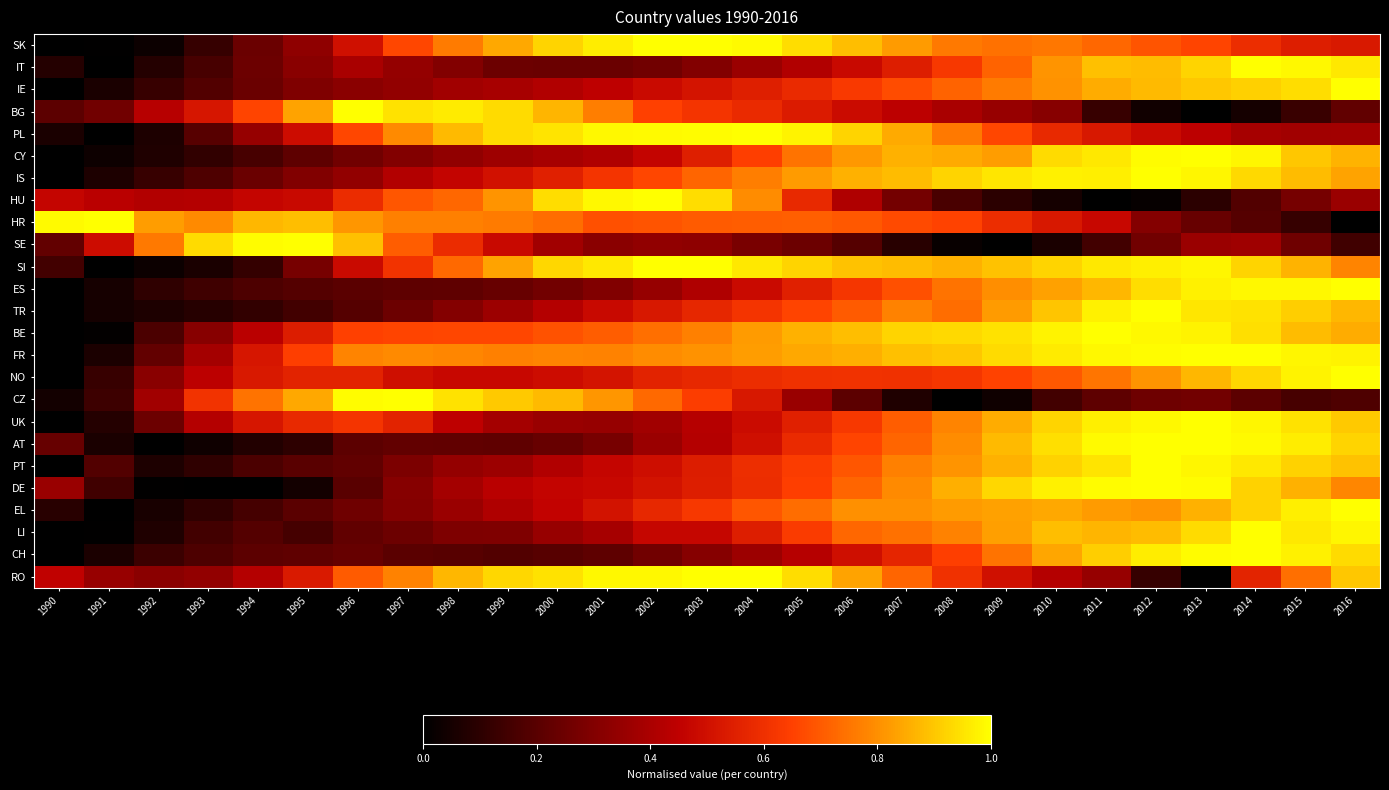

Reading left to right, list all the values displayed in this chart.

SK: 1990=0.0	1991=0.0	1992=0.0	1993=0.1	1994=0.2	1995=0.3	1996=0.5	1997=0.7	1998=0.8	1999=0.8	2000=0.9	2001=1.0	2002=1.0	2003=1.0	2004=1.0	2005=0.9	2006=0.9	2007=0.8	2008=0.8	2009=0.7	2010=0.8	2011=0.7	2012=0.7	2013=0.7	2014=0.6	2015=0.5	2016=0.5
IT: 1990=0.1	1991=0.0	1992=0.1	1993=0.2	1994=0.2	1995=0.3	1996=0.4	1997=0.3	1998=0.3	1999=0.2	2000=0.2	2001=0.2	2002=0.3	2003=0.3	2004=0.4	2005=0.4	2006=0.5	2007=0.5	2008=0.6	2009=0.7	2010=0.8	2011=0.9	2012=0.9	2013=0.9	2014=1.0	2015=1.0	2016=1.0
IE: 1990=0.0	1991=0.1	1992=0.1	1993=0.2	1994=0.2	1995=0.3	1996=0.3	1997=0.3	1998=0.4	1999=0.4	2000=0.4	2001=0.4	2002=0.5	2003=0.5	2004=0.5	2005=0.6	2006=0.6	2007=0.7	2008=0.7	2009=0.8	2010=0.8	2011=0.9	2012=0.9	2013=0.9	2014=0.9	2015=0.9	2016=1.0
BG: 1990=0.2	1991=0.3	1992=0.4	1993=0.5	1994=0.7	1995=0.8	1996=1.0	1997=0.9	1998=1.0	1999=0.9	2000=0.9	2001=0.8	2002=0.6	2003=0.6	2004=0.6	2005=0.5	2006=0.5	2007=0.4	2008=0.4	2009=0.4	2010=0.3	2011=0.1	2012=0.0	2013=0.0	2014=0.0	2015=0.1	2016=0.2
PL: 1990=0.1	1991=0.0	1992=0.1	1993=0.2	1994=0.3	1995=0.5	1996=0.7	1997=0.8	1998=0.9	1999=0.9	2000=1.0	2001=1.0	2002=1.0	2003=1.0	2004=1.0	2005=1.0	2006=0.9	2007=0.8	2008=0.8	2009=0.7	2010=0.6	2011=0.5	2012=0.5	2013=0.4	2014=0.4	2015=0.4	2016=0.4
CY: 1990=0.0	1991=0.0	1992=0.1	1993=0.1	1994=0.2	1995=0.2	1996=0.3	1997=0.3	1998=0.3	1999=0.4	2000=0.4	2001=0.4	2002=0.5	2003=0.5	2004=0.6	2005=0.7	2006=0.8	2007=0.9	2008=0.8	2009=0.8	2010=0.9	2011=1.0	2012=1.0	2013=1.0	2014=1.0	2015=0.9	2016=0.9
IS: 1990=0.0	1991=0.1	1992=0.1	1993=0.2	1994=0.2	1995=0.3	1996=0.3	1997=0.4	1998=0.5	1999=0.5	2000=0.6	2001=0.6	2002=0.7	2003=0.7	2004=0.8	2005=0.8	2006=0.9	2007=0.9	2008=0.9	2009=1.0	2010=1.0	2011=1.0	2012=1.0	2013=1.0	2014=0.9	2015=0.9	2016=0.8
HU: 1990=0.5	1991=0.4	1992=0.4	1993=0.4	1994=0.5	1995=0.5	1996=0.6	1997=0.7	1998=0.7	1999=0.8	2000=0.9	2001=1.0	2002=1.0	2003=0.9	2004=0.8	2005=0.6	2006=0.4	2007=0.3	2008=0.2	2009=0.1	2010=0.0	2011=0.0	2012=0.0	2013=0.1	2014=0.2	2015=0.3	2016=0.4
HR: 1990=1.0	1991=1.0	1992=0.8	1993=0.8	1994=0.9	1995=0.9	1996=0.8	1997=0.8	1998=0.8	1999=0.8	2000=0.7	2001=0.7	2002=0.7	2003=0.7	2004=0.7	2005=0.7	2006=0.7	2007=0.7	2008=0.7	2009=0.6	2010=0.5	2011=0.5	2012=0.3	2013=0.2	2014=0.2	2015=0.1	2016=0.0
SE: 1990=0.2	1991=0.5	1992=0.8	1993=0.9	1994=1.0	1995=1.0	1996=0.9	1997=0.7	1998=0.6	1999=0.5	2000=0.4	2001=0.3	2002=0.3	2003=0.3	2004=0.3	2005=0.2	2006=0.2	2007=0.1	2008=0.0	2009=0.0	2010=0.1	2011=0.2	2012=0.3	2013=0.4	2014=0.4	2015=0.3	2016=0.1
SI: 1990=0.2	1991=0.0	1992=0.0	1993=0.1	1994=0.1	1995=0.3	1996=0.5	1997=0.6	1998=0.7	1999=0.8	2000=0.9	2001=1.0	2002=1.0	2003=1.0	2004=1.0	2005=0.9	2006=0.9	2007=0.9	2008=0.9	2009=0.9	2010=0.9	2011=1.0	2012=1.0	2013=1.0	2014=0.9	2015=0.9	2016=0.8
ES: 1990=0.0	1991=0.1	1992=0.1	1993=0.1	1994=0.2	1995=0.2	1996=0.2	1997=0.2	1998=0.2	1999=0.2	2000=0.3	2001=0.3	2002=0.3	2003=0.4	2004=0.5	2005=0.6	2006=0.6	2007=0.7	2008=0.7	2009=0.8	2010=0.8	2011=0.9	2012=0.9	2013=1.0	2014=1.0	2015=1.0	2016=1.0
TR: 1990=0.0	1991=0.0	1992=0.1	1993=0.1	1994=0.1	1995=0.2	1996=0.2	1997=0.2	1998=0.3	1999=0.4	2000=0.4	2001=0.5	2002=0.5	2003=0.6	2004=0.6	2005=0.7	2006=0.7	2007=0.8	2008=0.7	2009=0.8	2010=0.9	2011=1.0	2012=1.0	2013=1.0	2014=0.9	2015=0.9	2016=0.9
BE: 1990=0.0	1991=0.0	1992=0.2	1993=0.3	1994=0.4	1995=0.5	1996=0.6	1997=0.7	1998=0.7	1999=0.7	2000=0.7	2001=0.7	2002=0.7	2003=0.8	2004=0.8	2005=0.9	2006=0.9	2007=0.9	2008=0.9	2009=0.9	2010=1.0	2011=1.0	2012=1.0	2013=1.0	2014=0.9	2015=0.9	2016=0.9
FR: 1990=0.0	1991=0.1	1992=0.2	1993=0.4	1994=0.5	1995=0.6	1996=0.8	1997=0.8	1998=0.8	1999=0.8	2000=0.8	2001=0.8	2002=0.8	2003=0.8	2004=0.8	2005=0.8	2006=0.9	2007=0.9	2008=0.9	2009=0.9	2010=1.0	2011=1.0	2012=1.0	2013=1.0	2014=1.0	2015=1.0	2016=1.0
NO: 1990=0.0	1991=0.1	1992=0.3	1993=0.4	1994=0.5	1995=0.6	1996=0.6	1997=0.5	1998=0.5	1999=0.5	2000=0.5	2001=0.5	2002=0.6	2003=0.6	2004=0.6	2005=0.6	2006=0.6	2007=0.6	2008=0.6	2009=0.7	2010=0.7	2011=0.8	2012=0.8	2013=0.9	2014=0.9	2015=1.0	2016=1.0
CZ: 1990=0.0	1991=0.1	1992=0.4	1993=0.6	1994=0.7	1995=0.8	1996=1.0	1997=1.0	1998=0.9	1999=0.9	2000=0.9	2001=0.8	2002=0.7	2003=0.6	2004=0.5	2005=0.4	2006=0.2	2007=0.1	2008=0.0	2009=0.0	2010=0.2	2011=0.2	2012=0.3	2013=0.3	2014=0.2	2015=0.2	2016=0.2
UK: 1990=0.0	1991=0.1	1992=0.2	1993=0.4	1994=0.5	1995=0.6	1996=0.6	1997=0.6	1998=0.4	1999=0.4	2000=0.4	2001=0.3	2002=0.4	2003=0.4	2004=0.5	2005=0.6	2006=0.6	2007=0.7	2008=0.8	2009=0.9	2010=0.9	2011=1.0	2012=1.0	2013=1.0	2014=1.0	2015=0.9	2016=0.9
AT: 1990=0.2	1991=0.1	1992=0.0	1993=0.0	1994=0.1	1995=0.1	1996=0.2	1997=0.2	1998=0.2	1999=0.2	2000=0.2	2001=0.3	2002=0.4	2003=0.4	2004=0.5	2005=0.6	2006=0.7	2007=0.7	2008=0.8	2009=0.9	2010=0.9	2011=1.0	2012=1.0	2013=1.0	2014=1.0	2015=1.0	2016=0.9
PT: 1990=0.0	1991=0.2	1992=0.1	1993=0.1	1994=0.2	1995=0.2	1996=0.2	1997=0.3	1998=0.3	1999=0.4	2000=0.4	2001=0.5	2002=0.5	2003=0.5	2004=0.6	2005=0.6	2006=0.7	2007=0.8	2008=0.8	2009=0.9	2010=0.9	2011=0.9	2012=1.0	2013=1.0	2014=1.0	2015=0.9	2016=0.9
DE: 1990=0.4	1991=0.1	1992=0.0	1993=0.0	1994=0.0	1995=0.0	1996=0.2	1997=0.3	1998=0.4	1999=0.4	2000=0.5	2001=0.5	2002=0.5	2003=0.5	2004=0.6	2005=0.6	2006=0.7	2007=0.8	2008=0.9	2009=0.9	2010=1.0	2011=1.0	2012=1.0	2013=1.0	2014=0.9	2015=0.9	2016=0.8
EL: 1990=0.1	1991=0.0	1992=0.1	1993=0.1	1994=0.2	1995=0.2	1996=0.3	1997=0.3	1998=0.4	1999=0.4	2000=0.5	2001=0.5	2002=0.6	2003=0.6	2004=0.7	2005=0.7	2006=0.8	2007=0.8	2008=0.8	2009=0.8	2010=0.8	2011=0.8	2012=0.8	2013=0.9	2014=0.9	2015=1.0	2016=1.0
LI: 1990=0.0	1991=0.0	1992=0.1	1993=0.2	1994=0.2	1995=0.2	1996=0.2	1997=0.2	1998=0.3	1999=0.3	2000=0.4	2001=0.4	2002=0.5	2003=0.5	2004=0.5	2005=0.6	2006=0.7	2007=0.7	2008=0.8	2009=0.8	2010=0.9	2011=0.9	2012=0.9	2013=0.9	2014=1.0	2015=1.0	2016=1.0
CH: 1990=0.0	1991=0.1	1992=0.1	1993=0.2	1994=0.2	1995=0.2	1996=0.2	1997=0.2	1998=0.2	1999=0.2	2000=0.2	2001=0.2	2002=0.3	2003=0.3	2004=0.4	2005=0.4	2006=0.5	2007=0.6	2008=0.6	2009=0.7	2010=0.8	2011=0.9	2012=1.0	2013=1.0	2014=1.0	2015=1.0	2016=0.9
RO: 1990=0.5	1991=0.4	1992=0.3	1993=0.3	1994=0.4	1995=0.5	1996=0.7	1997=0.8	1998=0.9	1999=0.9	2000=0.9	2001=1.0	2002=1.0	2003=1.0	2004=1.0	2005=0.9	2006=0.8	2007=0.7	2008=0.6	2009=0.5	2010=0.4	2011=0.3	2012=0.1	2013=0.0	2014=0.6	2015=0.7	2016=0.9